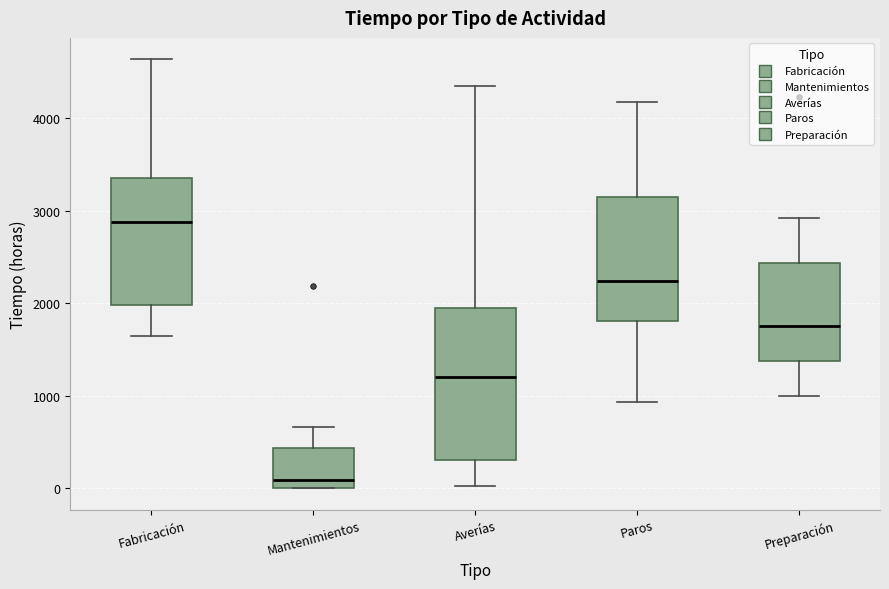

Reading left to right, transcribe this box plot: for each box, give where its median line is, the range the box spans, and where its two whiskers end, as read against the y-axis. The values are not printed on the chart, so give them approximately, as read against the axis.

Fabricación: median 2900, box 2000 to 3400, whiskers 1600 to 4600
Mantenimientos: median 100, box 0 to 400, whiskers 0 to 700
Averías: median 1200, box 300 to 1900, whiskers 0 to 4300
Paros: median 2200, box 1800 to 3100, whiskers 900 to 4200
Preparación: median 1700, box 1400 to 2400, whiskers 1000 to 2900